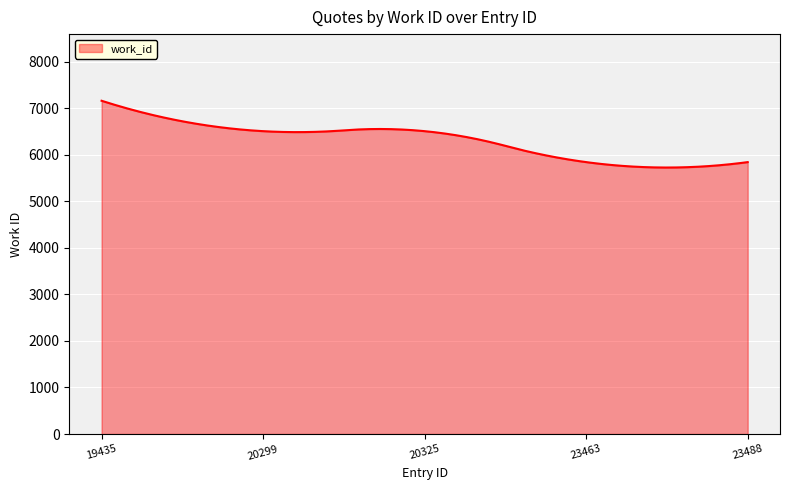

What is the greatest value displayed?

7159.0